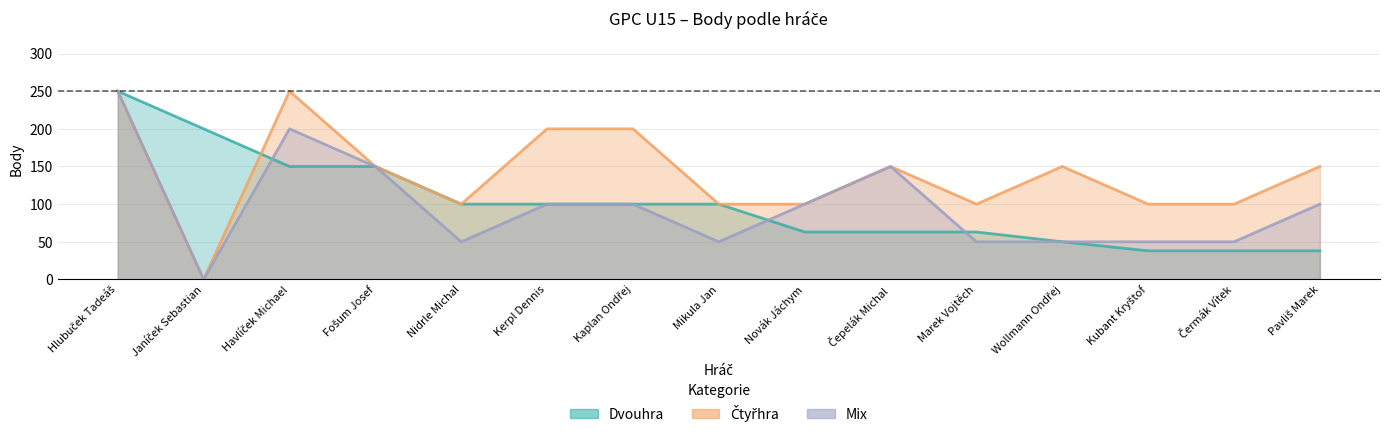

Does the chart have visible grid lines?

Yes